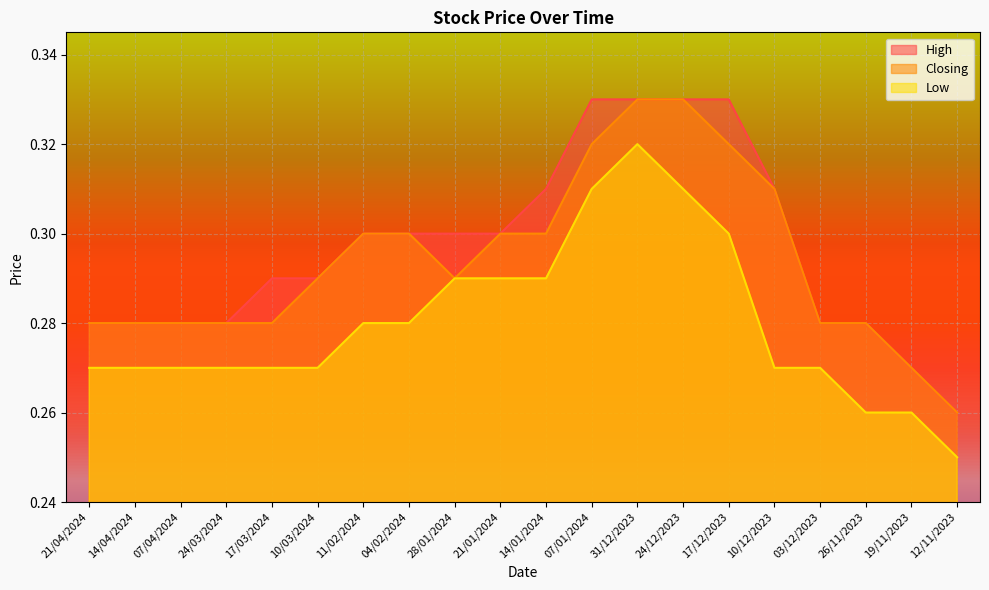

What is the difference between the second highest and minimum values in the Closing series?

0.1